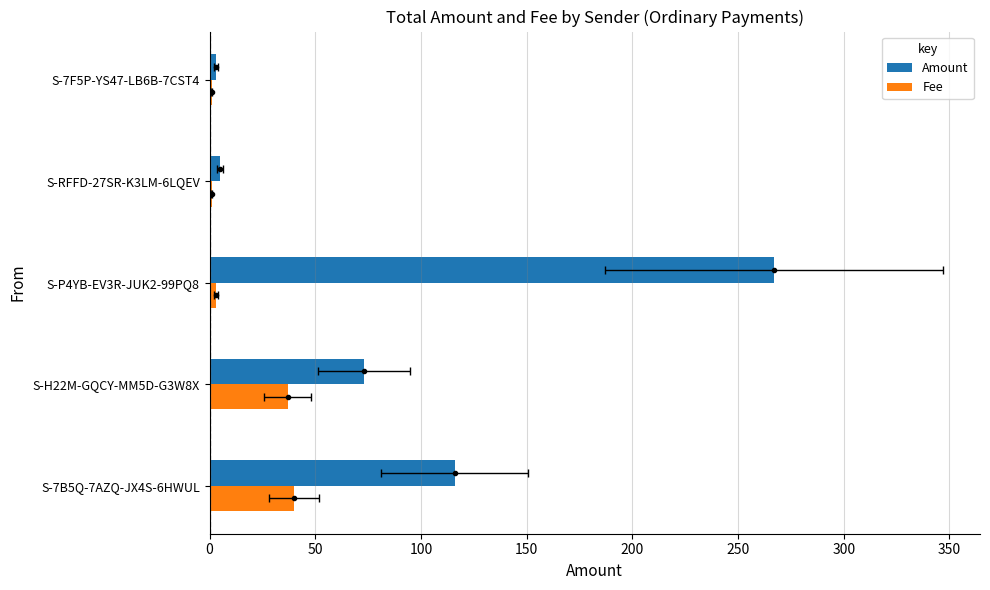

What is the sum of the Fee values at S-P4YB-EV3R-JUK2-99PQ8 and S-7B5Q-7AZQ-JX4S-6HWUL?

43